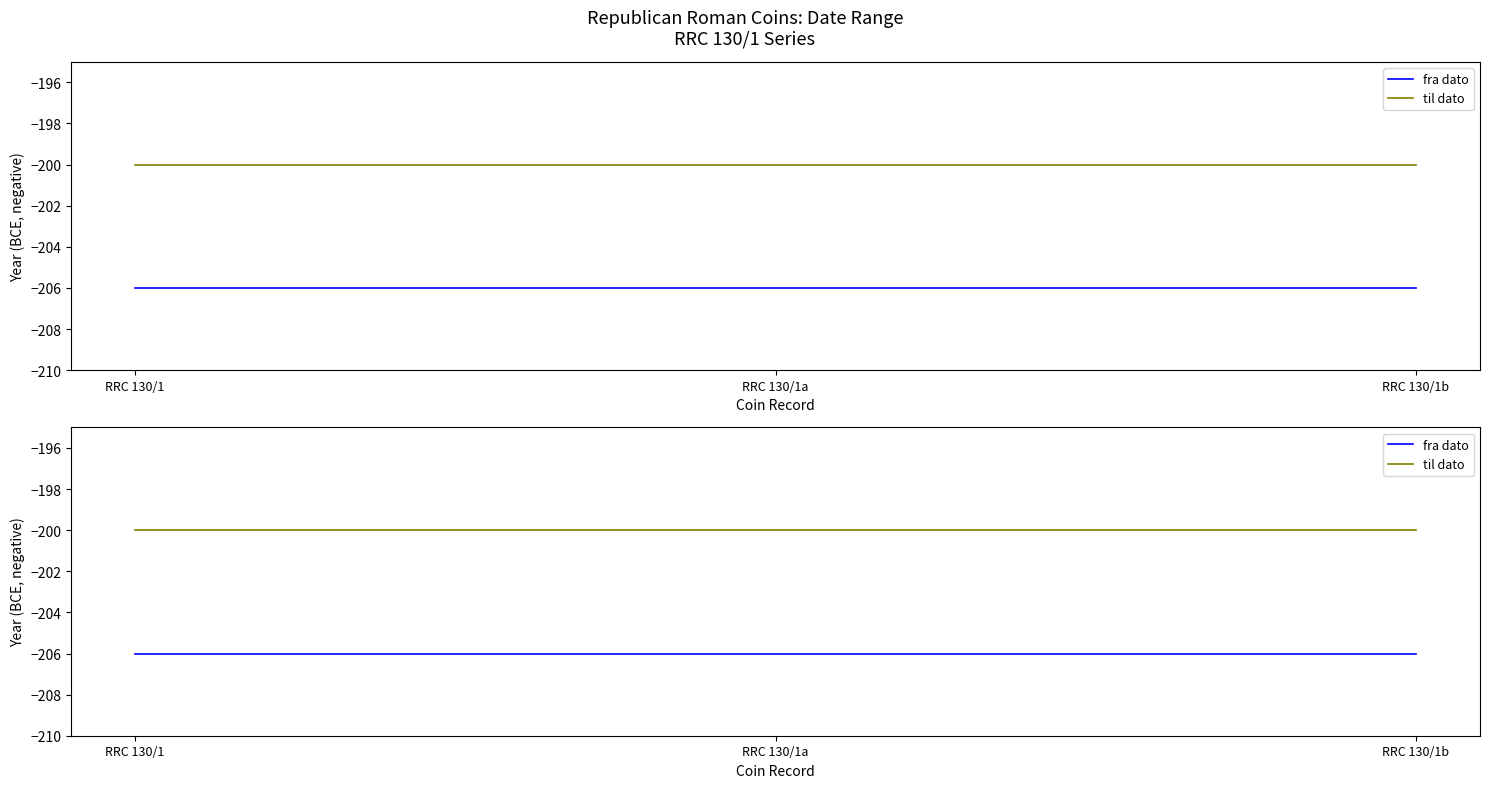

Rank the series at RRC 130/1 from highest to lowest value.

til dato, fra dato